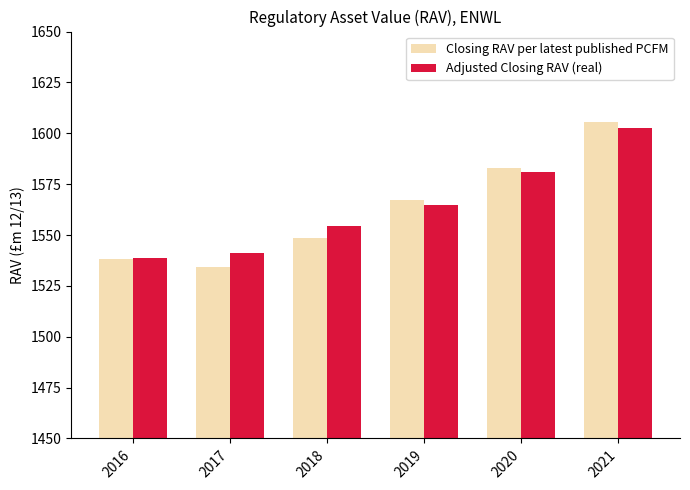

What is the spread (max minus min) of values at 2019?

2.5